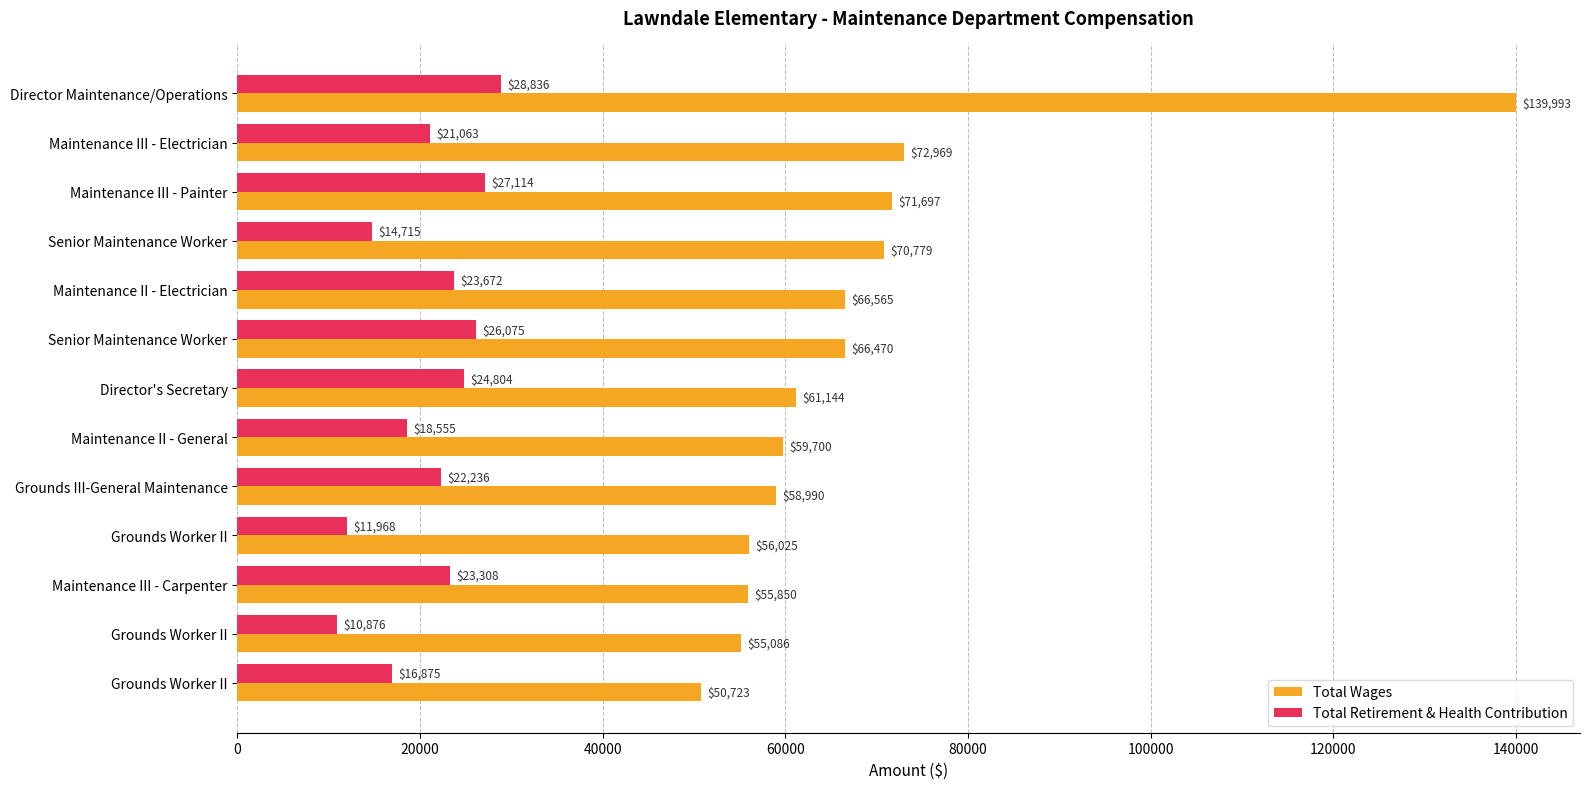

How many values in the Total Retirement & Health Contribution series are below 22236?

6